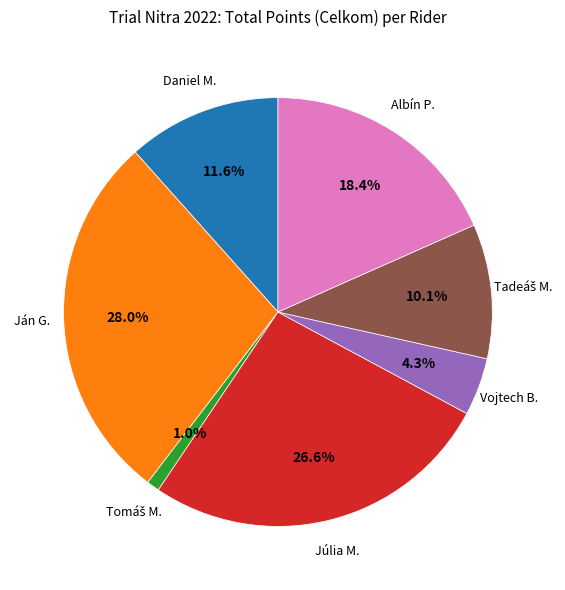

Is there any slice that represents more than half of the pie?

No